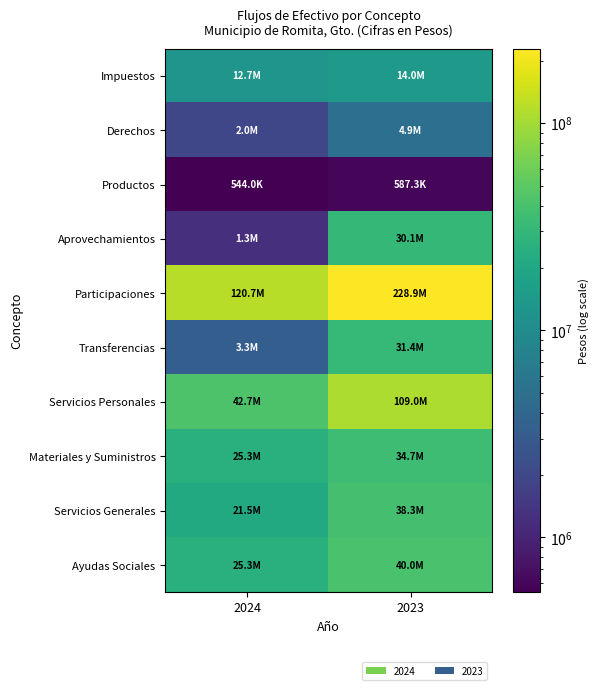

Reading left to right, extract all data points from this chart.

Impuestos: 2024=12694652.2	2023=13952823.0
Derechos: 2024=1954194.7	2023=4911023.8
Productos: 2024=544004.9	2023=587293.4
Aprovechamientos: 2024=1257998.9	2023=30106408.5
Participaciones: 2024=120698315.5	2023=228908883.9
Transferencias: 2024=3306744.7	2023=31422854.3
Servicios Personales: 2024=42669490.5	2023=108989512.6
Materiales y Suministros: 2024=25294258.1	2023=34728547.6
Servicios Generales: 2024=21516175.9	2023=38320873.5
Ayudas Sociales: 2024=25306187.6	2023=40003239.0